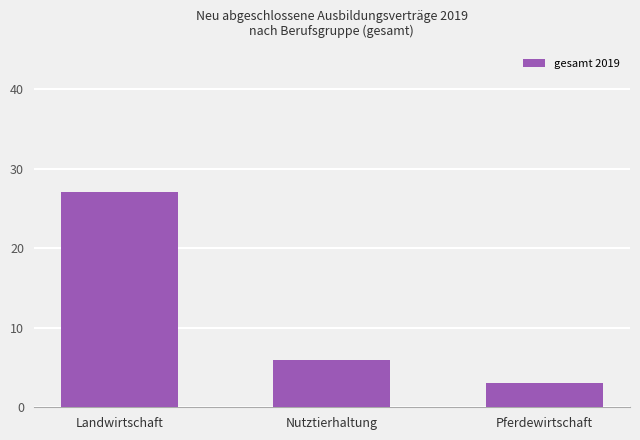

What is the maximum value shown in the chart?

27